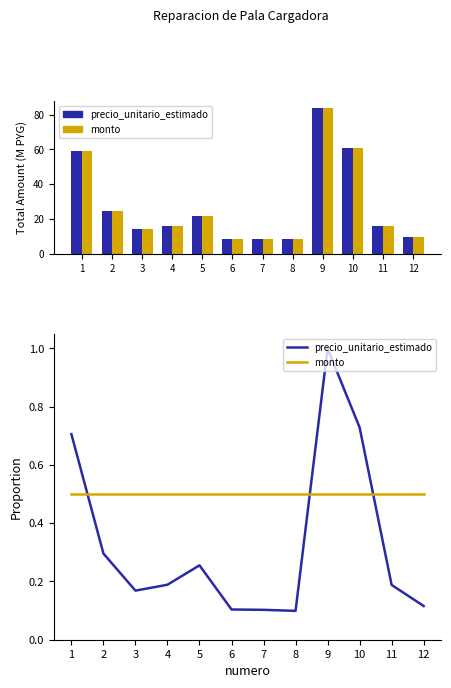

True or false: monto has a value of 0.5 at 12.

True